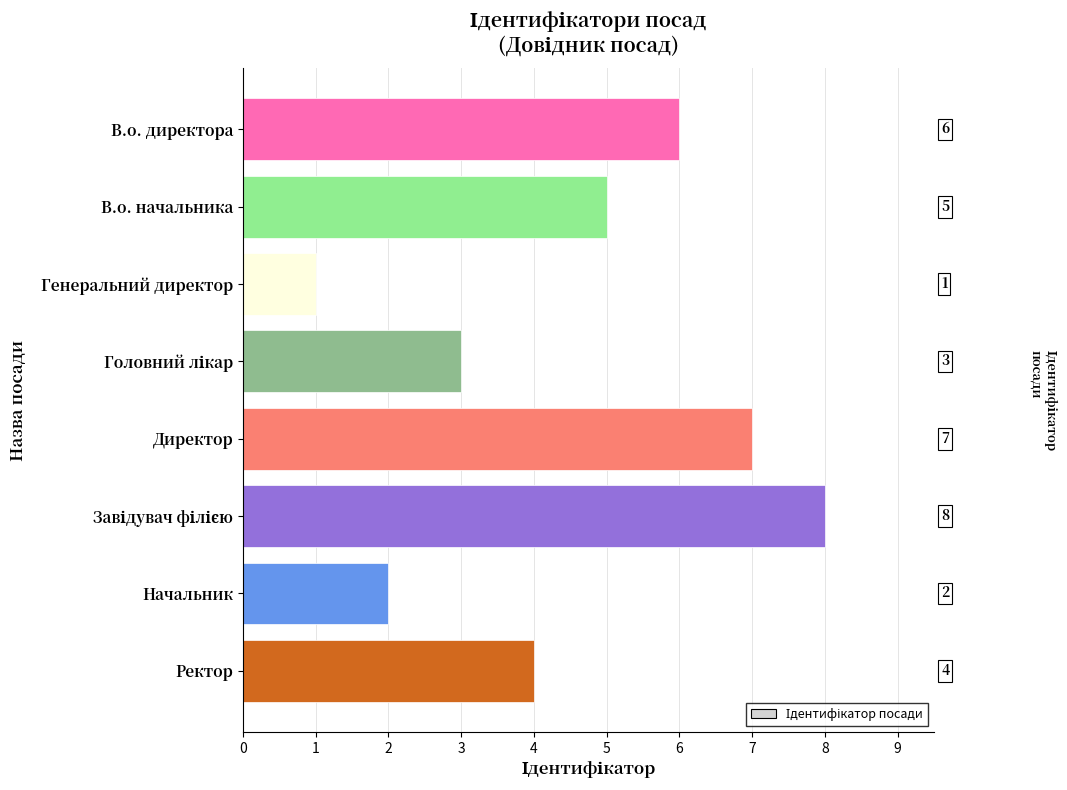

Which has a higher value, В.о. директора or Директор?

Директор